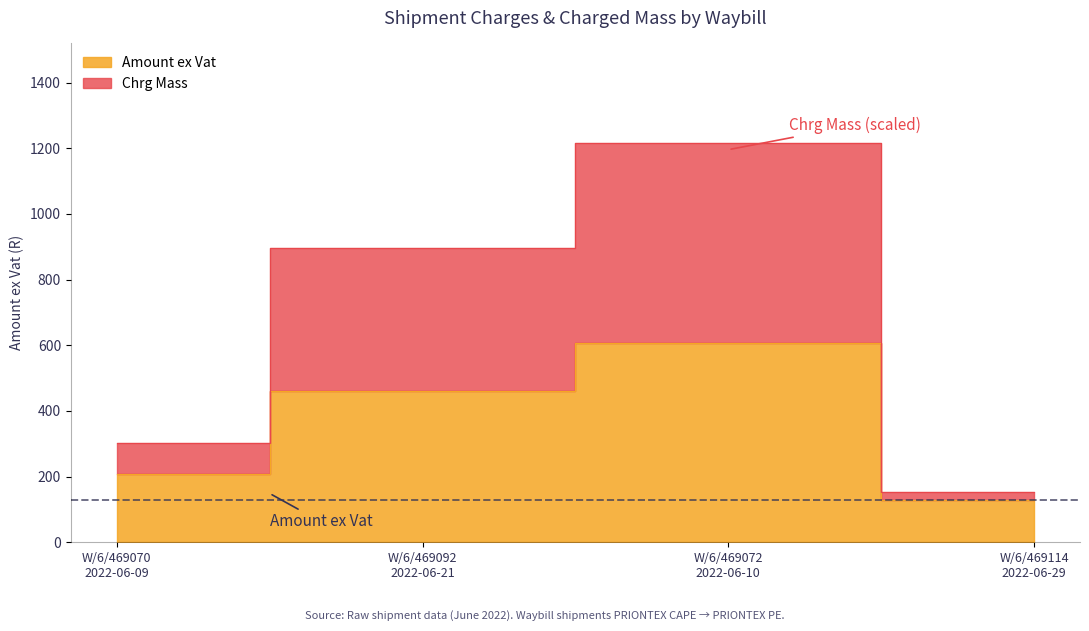

Does the chart display data point markers on the line(s)?

No